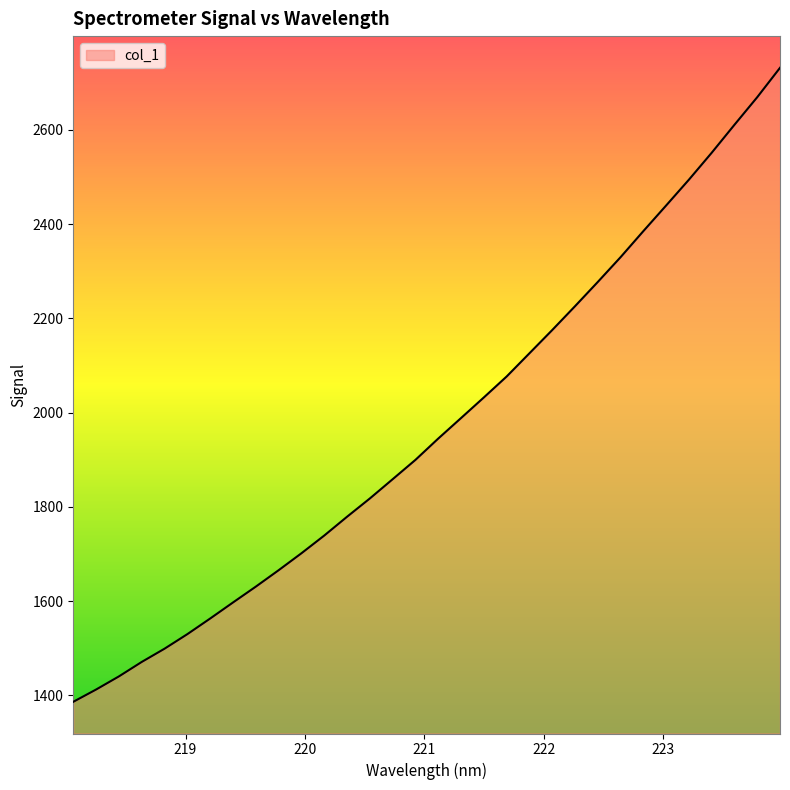

What is the smallest value displayed?

1386.5